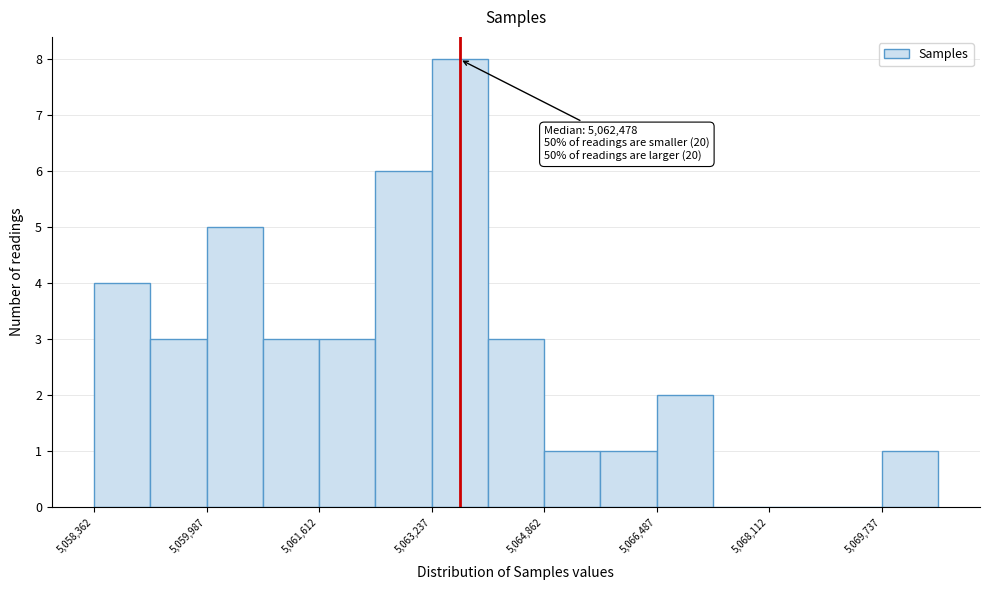

Which range on the x-axis has the tallest bar?

5063200 to 5064000